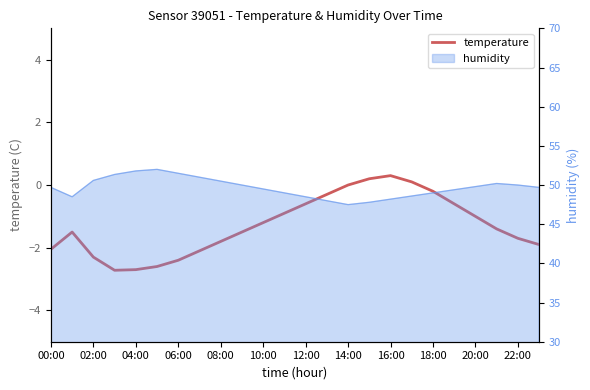

List the labels in order of value, largest first.

16, 15, 17, 14, 18, 13, 12, 19, 22:00, 20, 20:00, 21, 02:00, 18:00, 22, 16:00, 23, 00:00, 14:00, 04:00, 12:00, 10:00, 08:00, 06:00